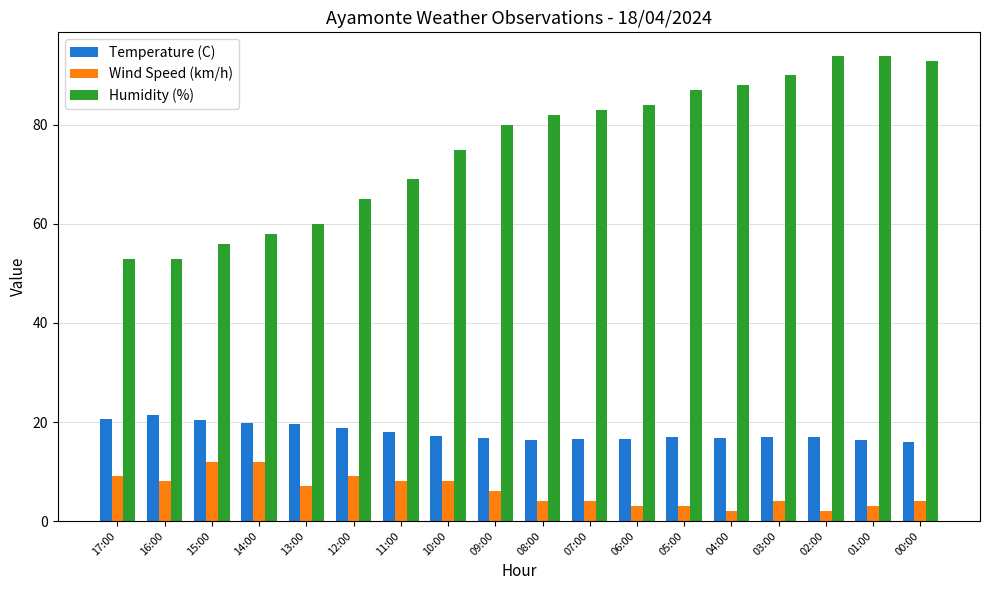

What is the sum of the Wind Speed (km/h) values at 12:00 and 07:00?

13.0